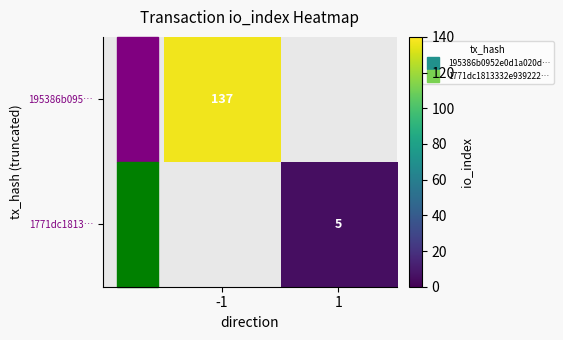

At which category does the chart reach its minimum across all series?

1